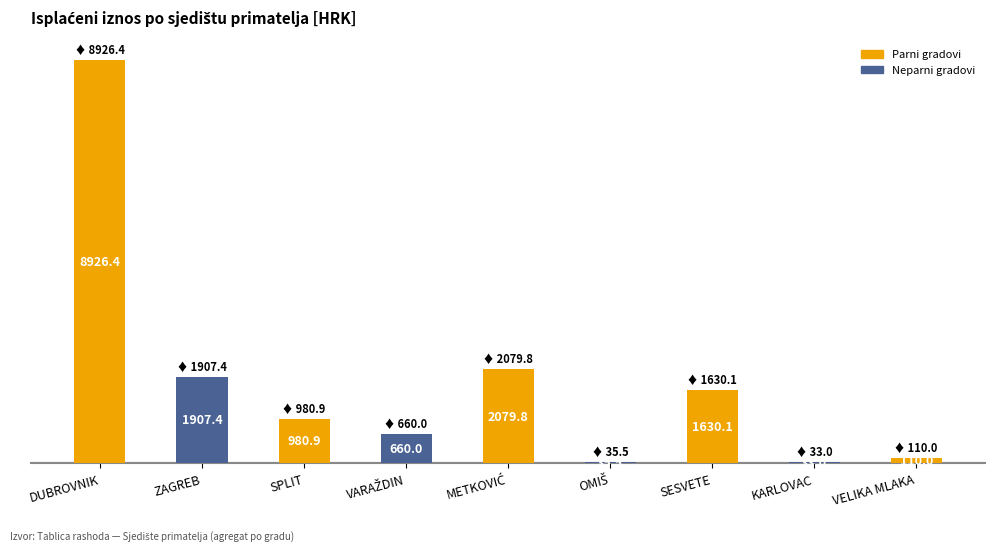

The chart shows a value of 169.0 at VELIKA MLAKA. True or false?

False